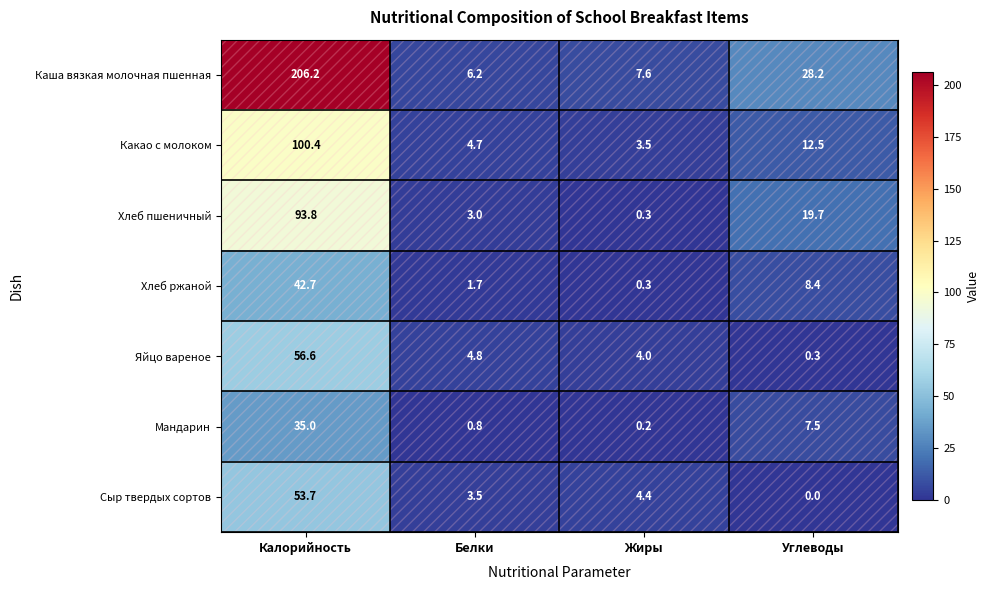

Is it true that Хлеб ржаной equals 1.7 at Белки?

True